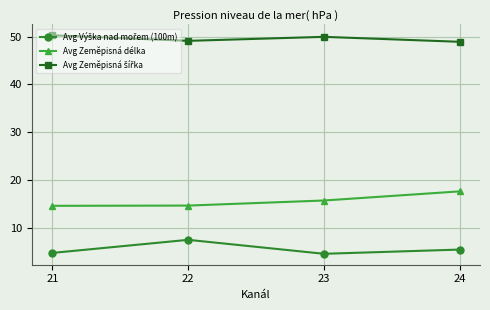

What is the value of the Avg Zeměpisná délka point at the 1st from the left?

14.7